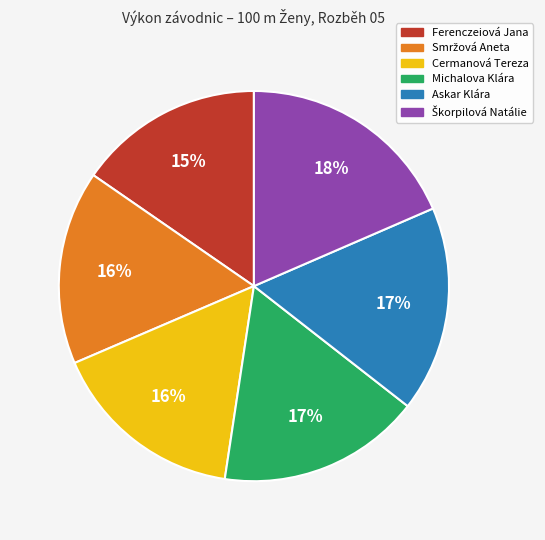

Which has a higher value, Cermanová Tereza or Ferenczeiová Jana?

Cermanová Tereza